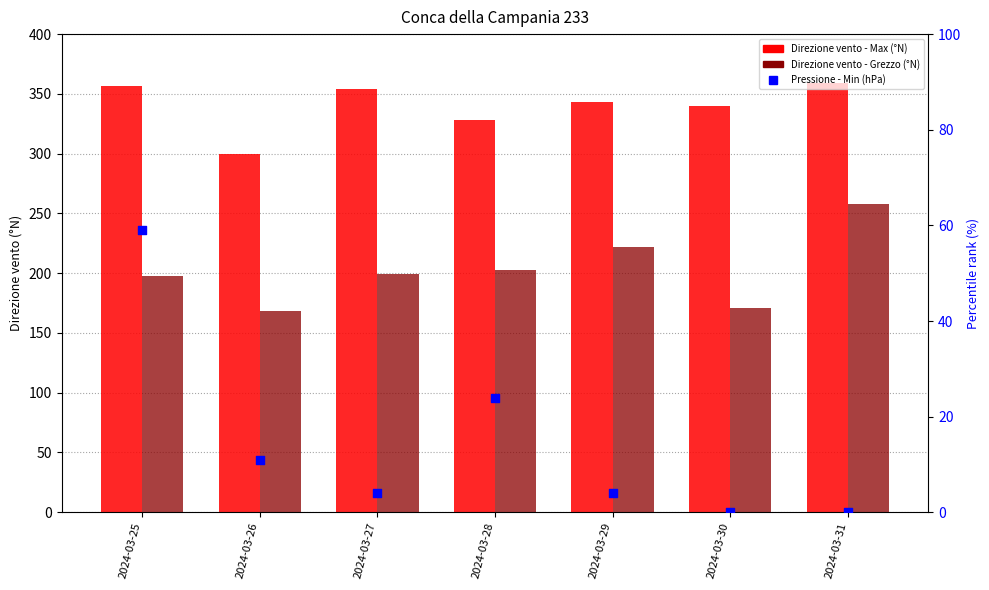

At how many categories does at least one series exceed 51?

7